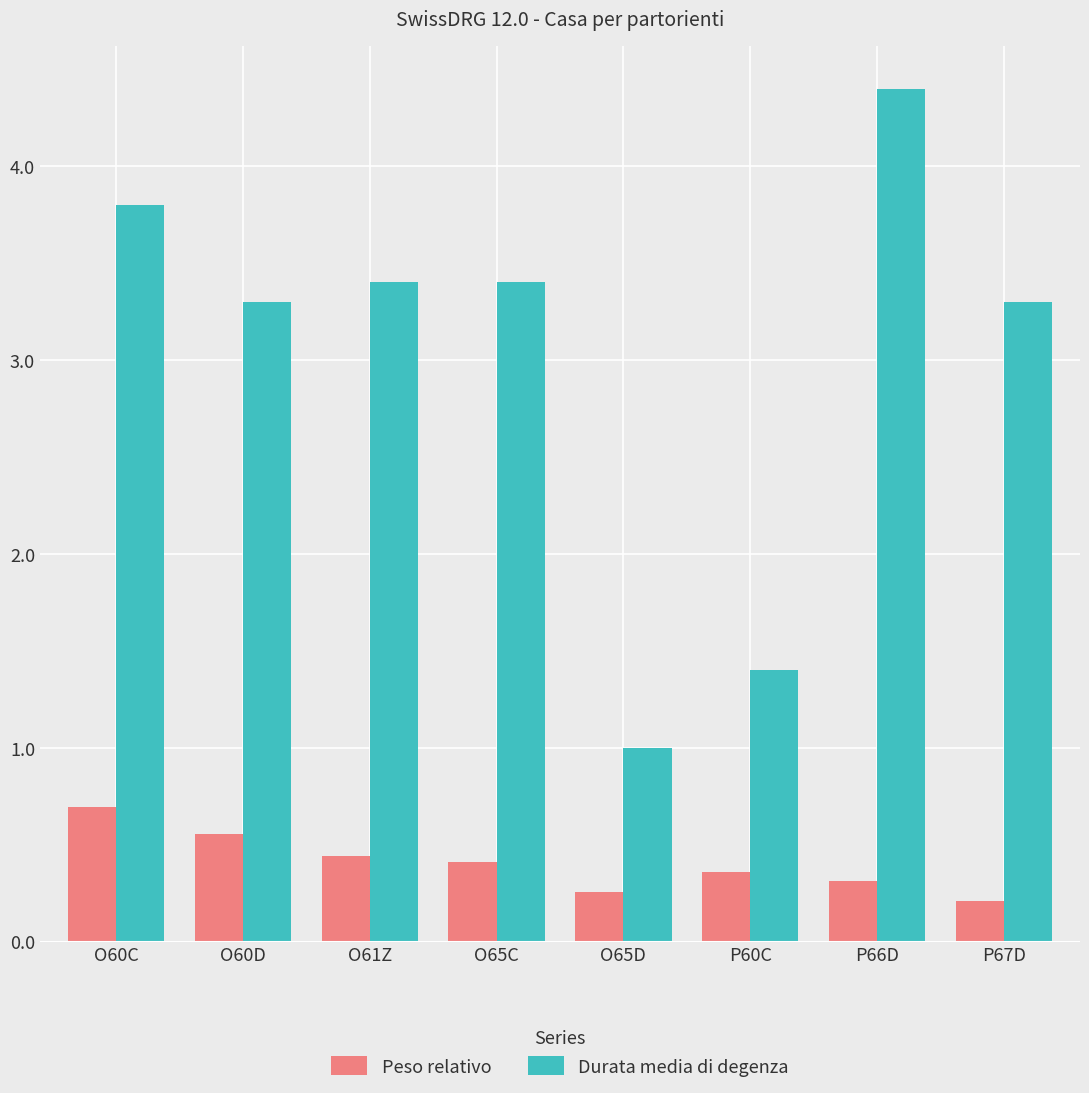

What is the average value of the Durata media di degenza series?

3.0